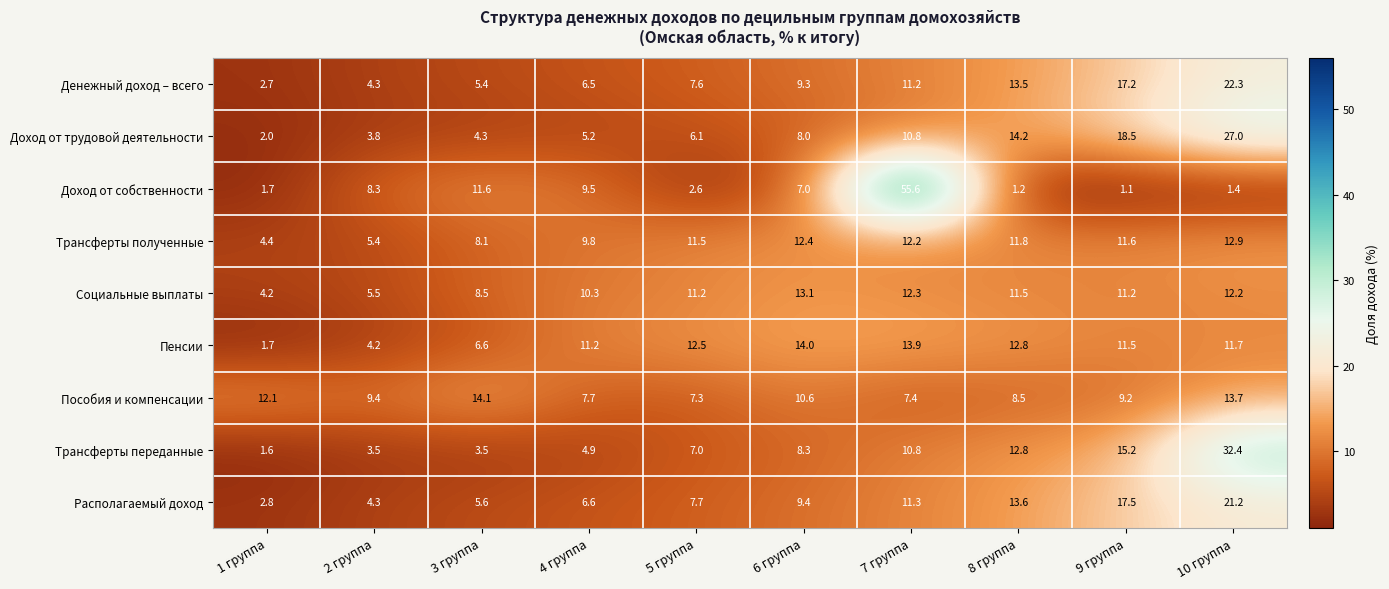

Rank the series at 10 группа from highest to lowest value.

Трансферты переданные, Доход от трудовой деятельности, Денежный доход – всего, Располагаемый доход, Пособия и компенсации, Трансферты полученные, Социальные выплаты, Пенсии, Доход от собственности